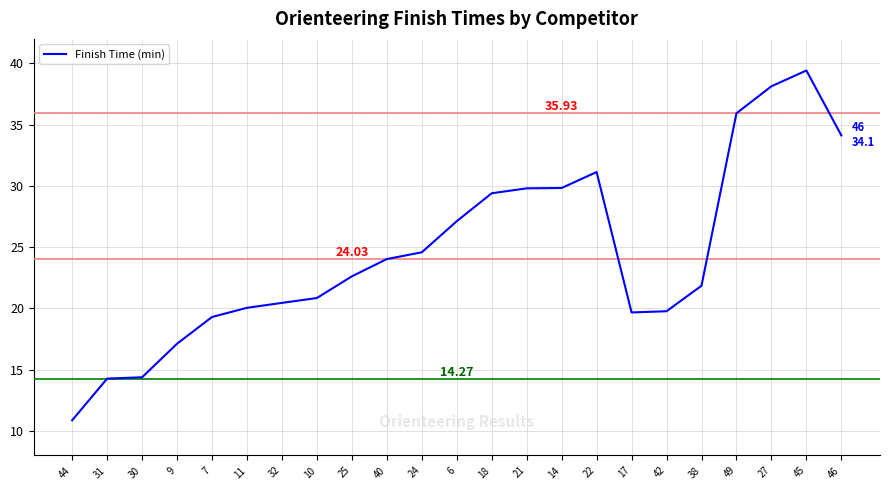

What is the change in value from 11 to 25?

+2.6